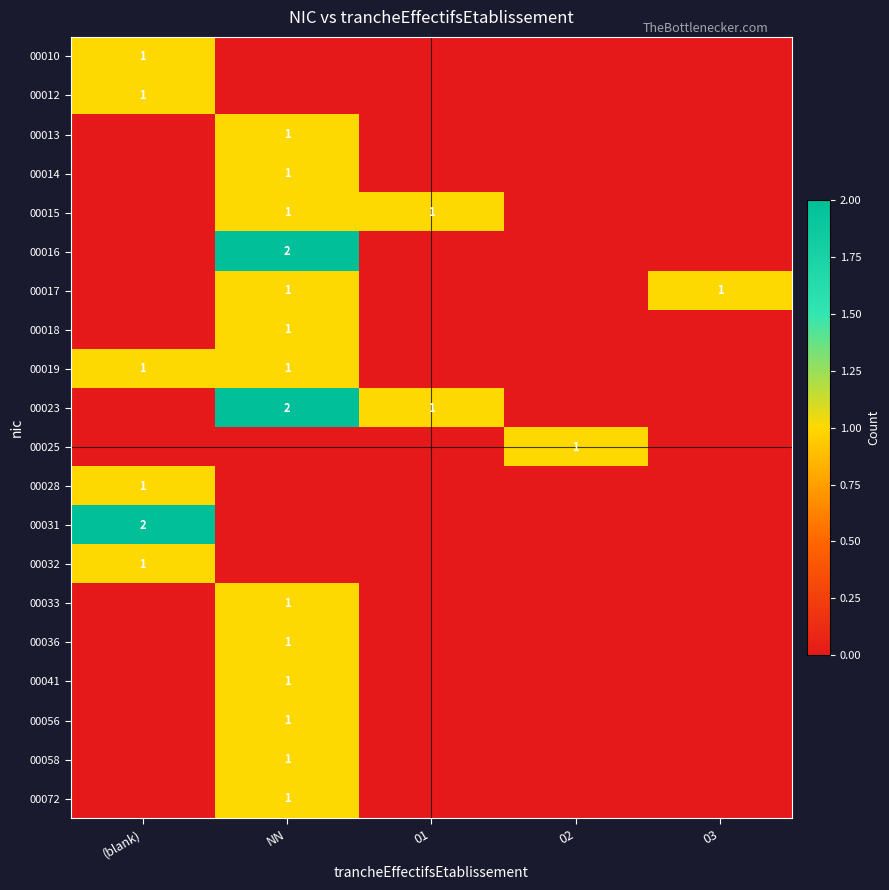

At which category does the chart reach its minimum across all series?

NN